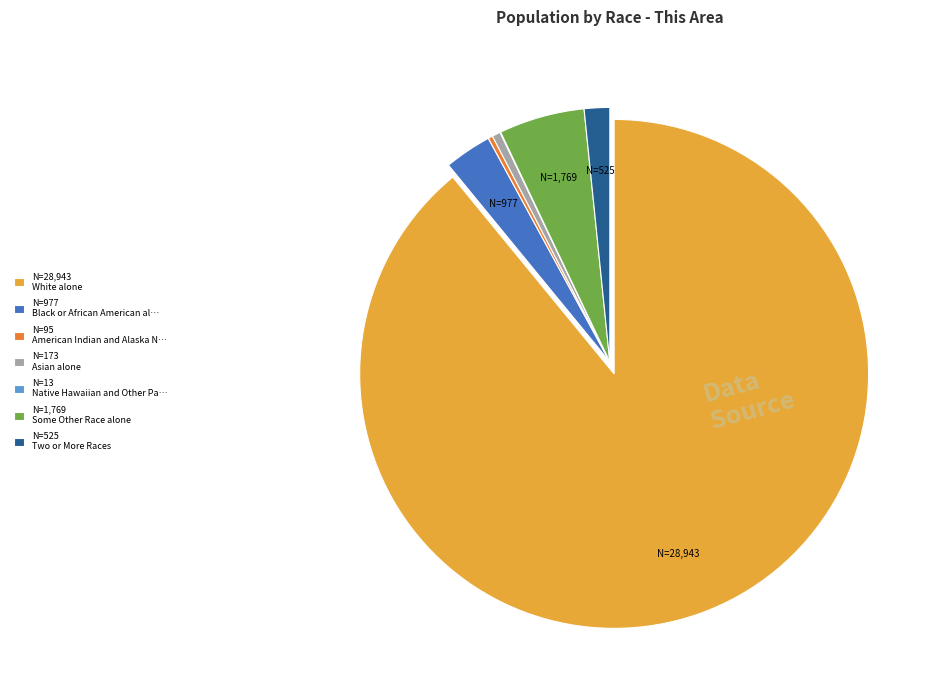

Which slice represents more than half of the pie?

N=28,943 White alone